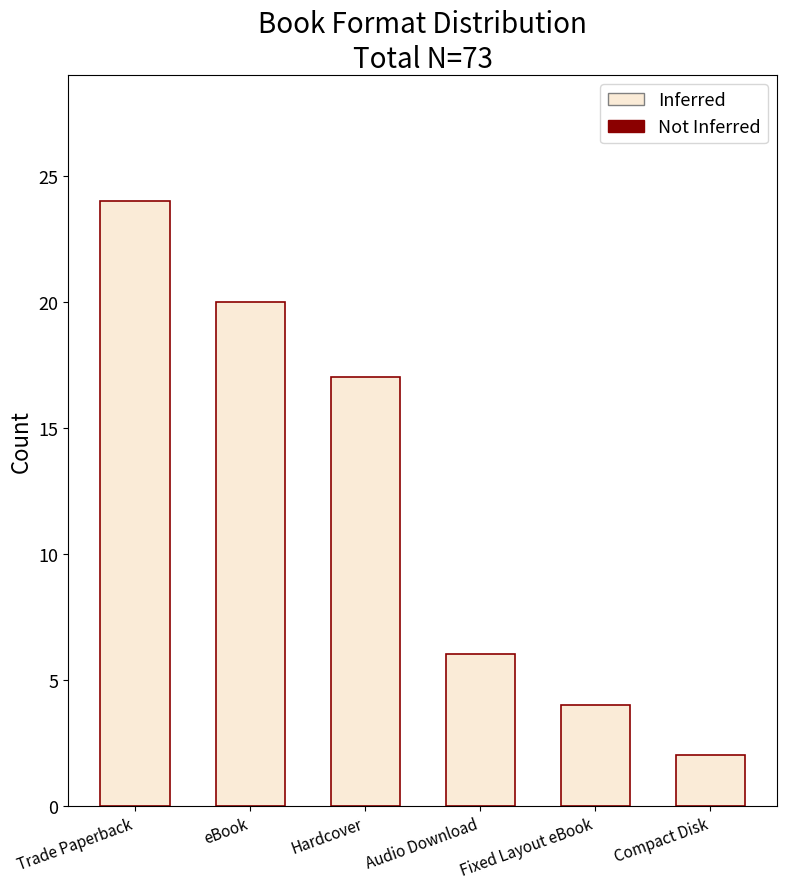

Reading right to left, list all the values displayed in this chart.

Compact Disk=2	Fixed Layout eBook=4	Audio Download=6	Hardcover=17	eBook=20	Trade Paperback=24